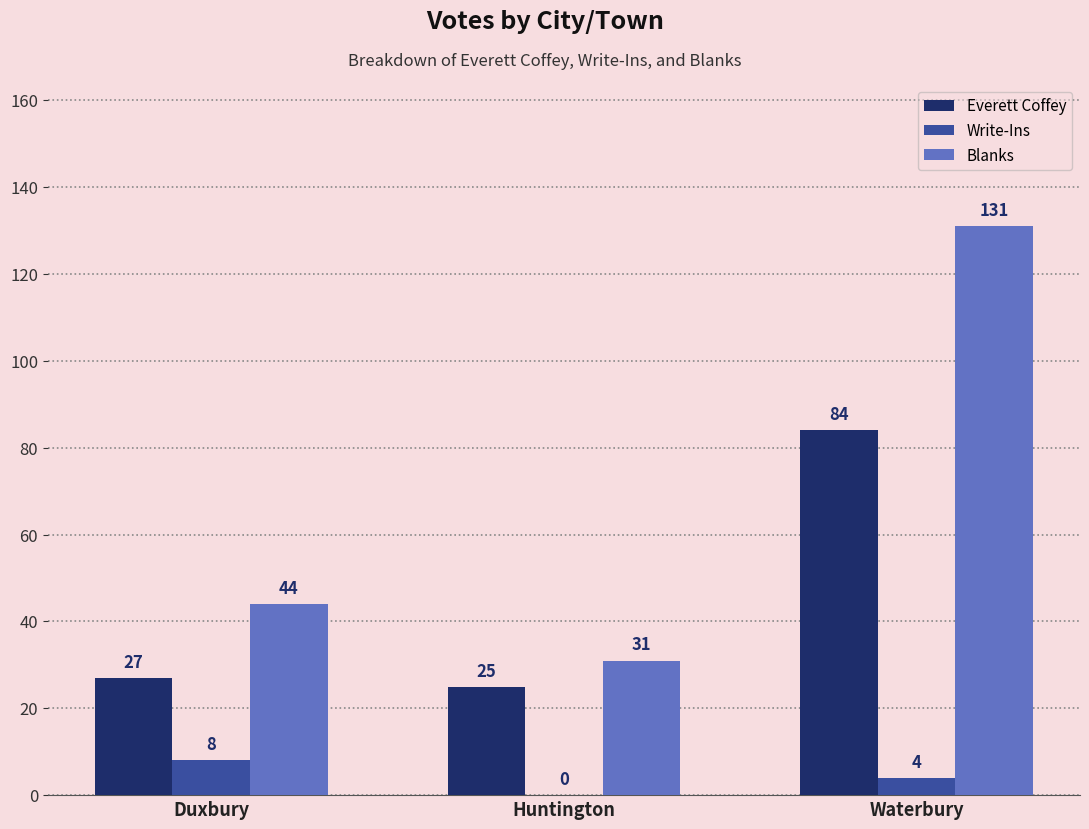

The value of Everett Coffey at Duxbury is 18. True or false?

False